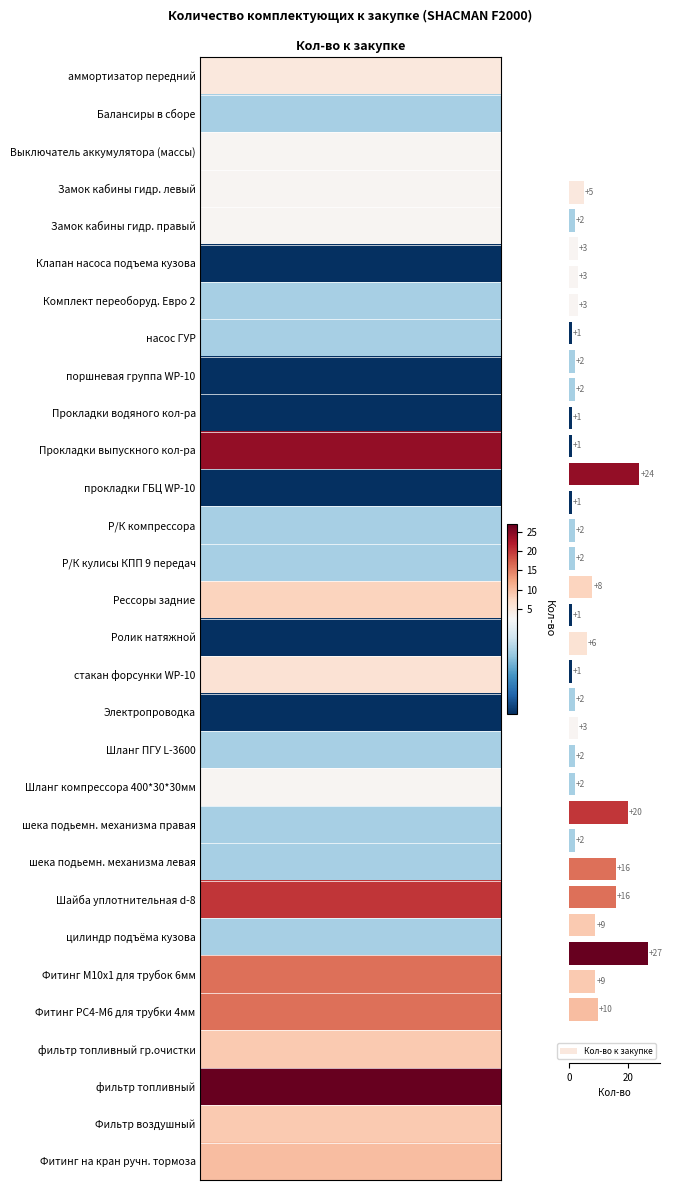

How many data points are less than 3?

15